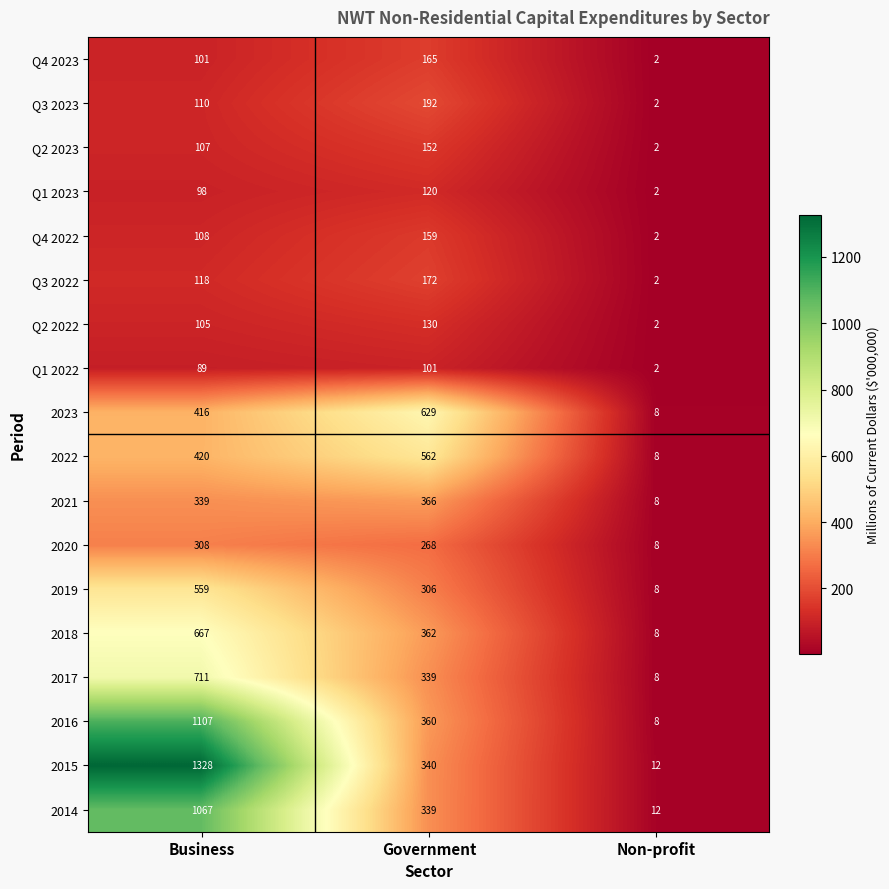

What value does the 2016 series have at Government?

360